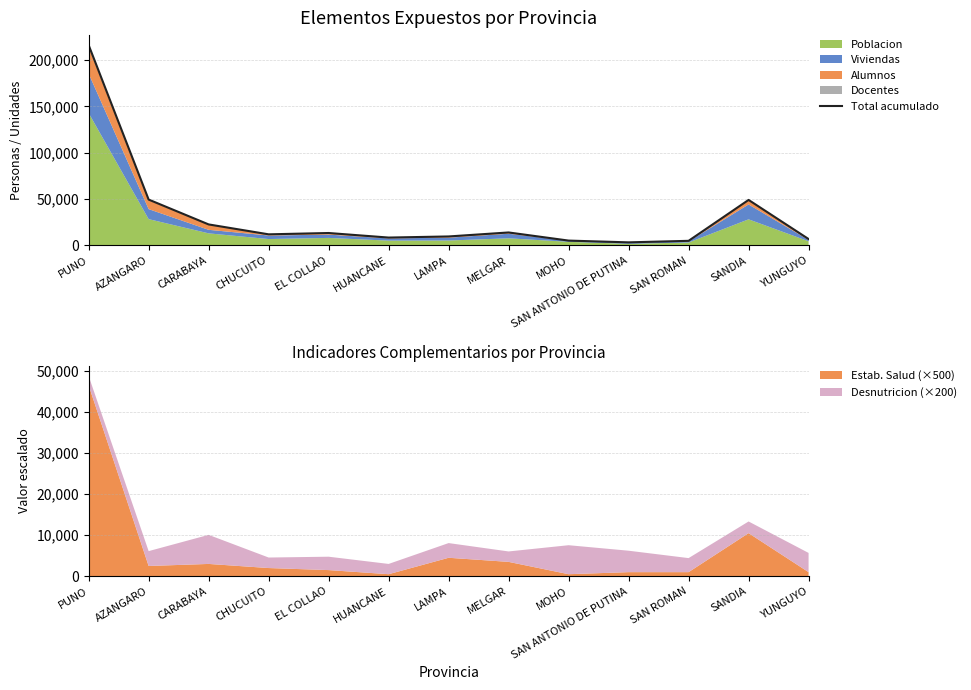

Which category has the highest value in the Estab. Salud (×500) series?

PUNO